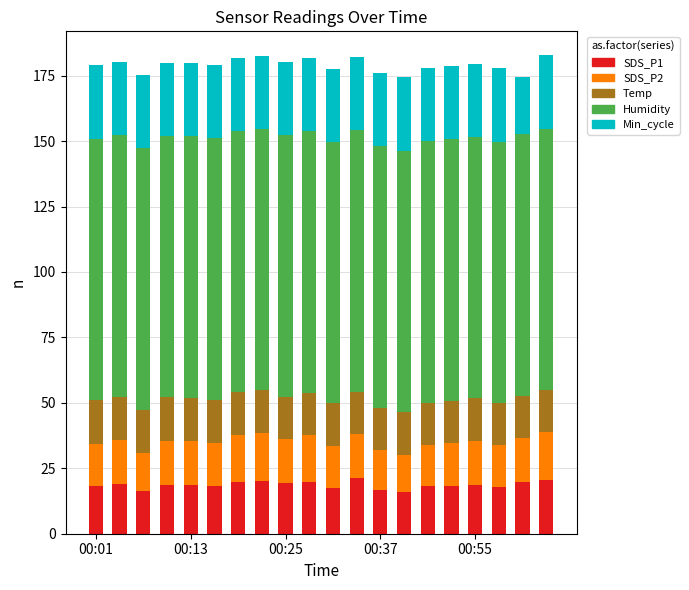

What is the maximum value for SDS_P1?

21.3